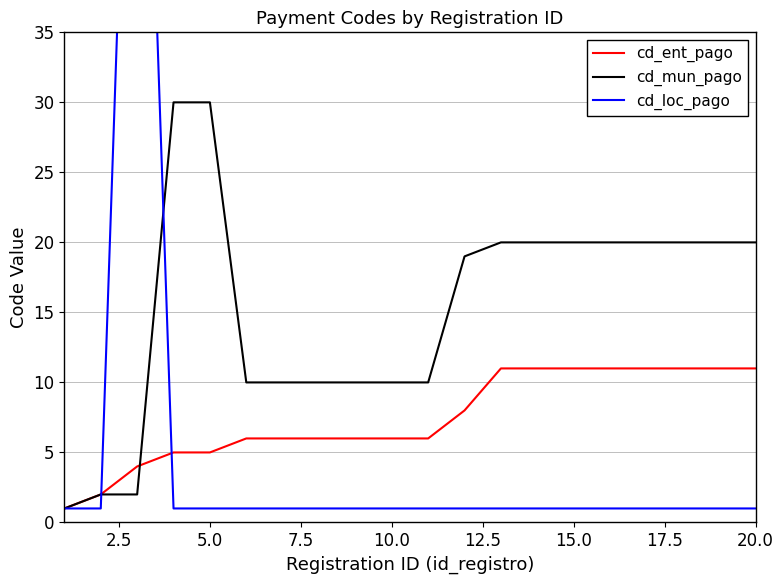

What is the sum of all cd_loc_pago values?

96